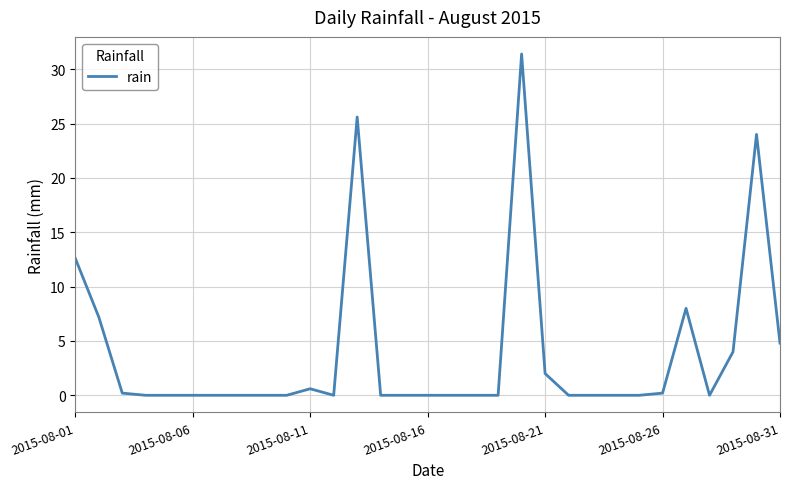

What is the greatest value displayed?

31.4